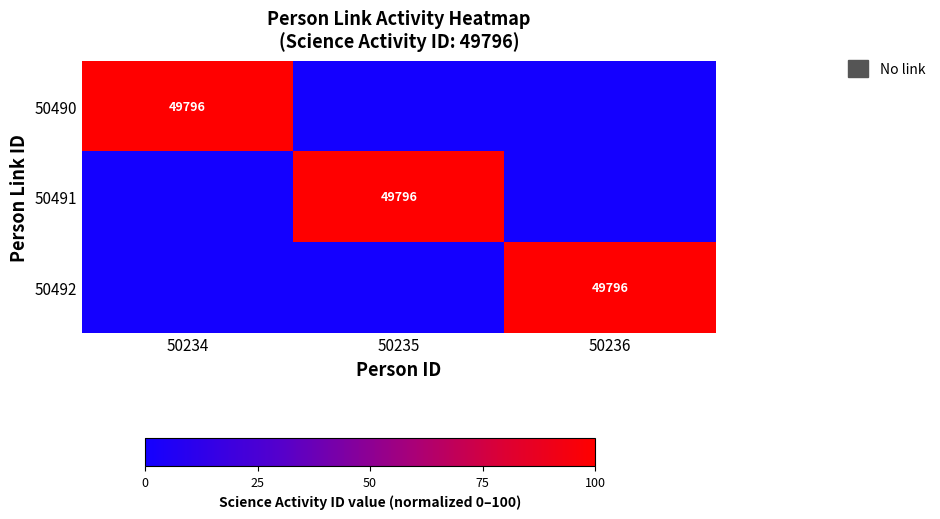

The value of 50490 at 50234 is 84050. True or false?

False